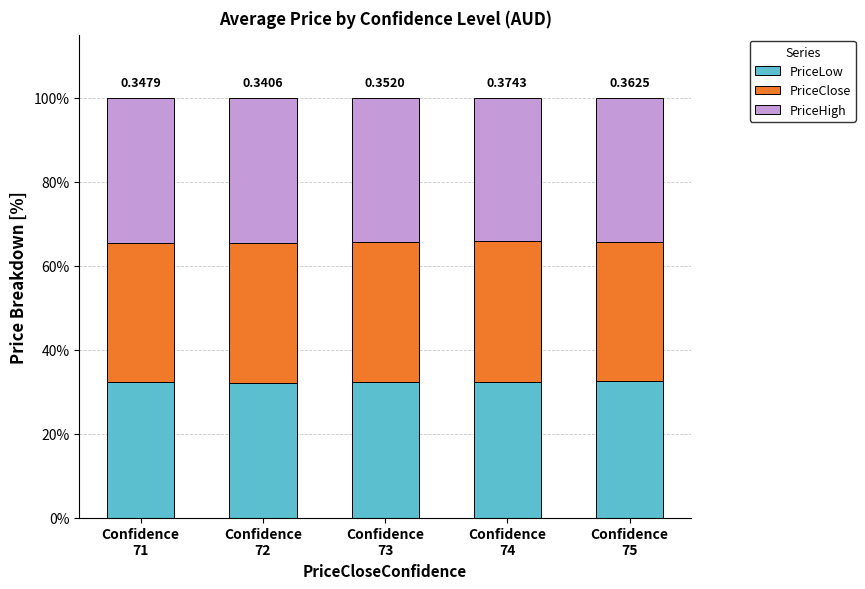

At how many categories does at least one series exceed 33?

5